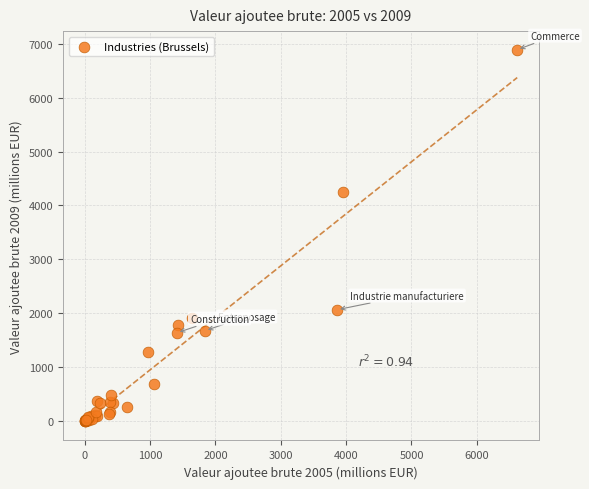

What Y value in the scatter plot is closest to 3445?

4256.4